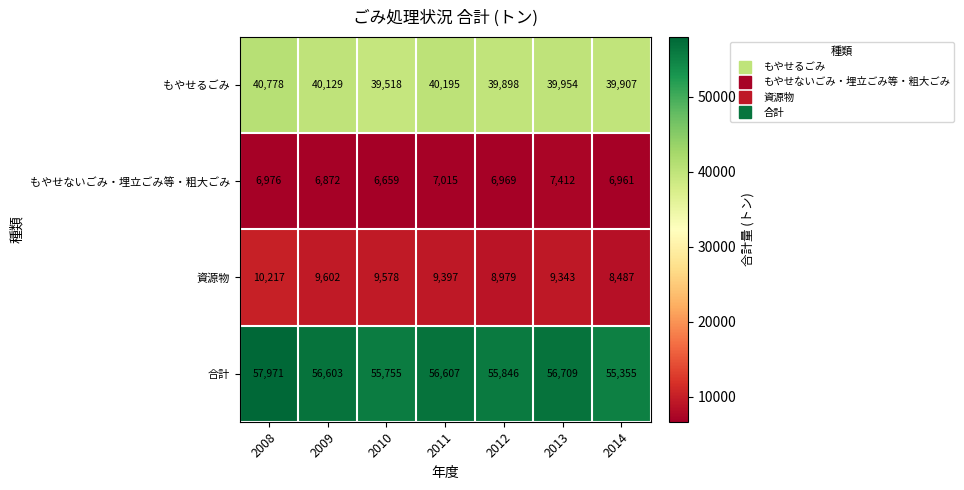

Which series has the largest total across all categories?

合計